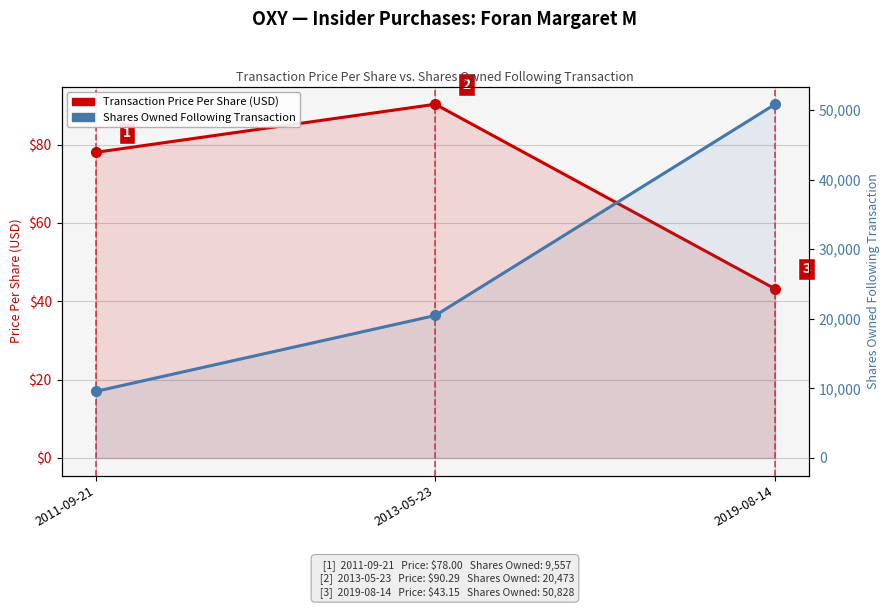

The value of Shares Owned Following Transaction at 2019-08-14 is 34817.2. True or false?

False